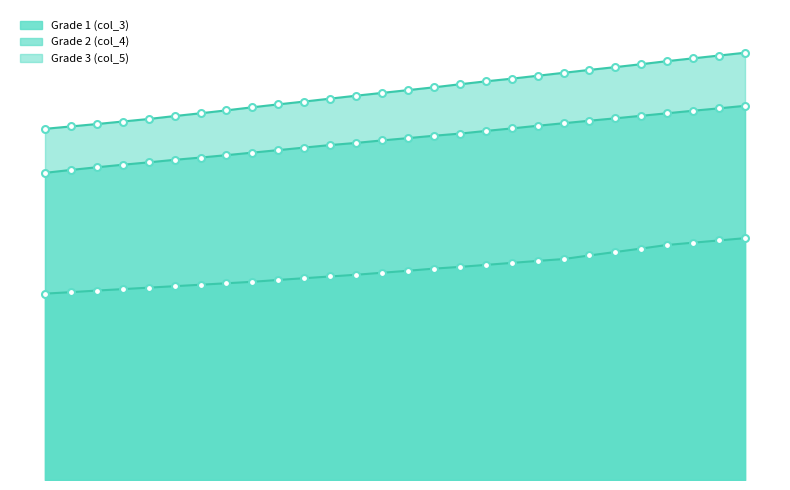

The value of Grade 2 (col_4) at 21 is 268200. True or false?

True